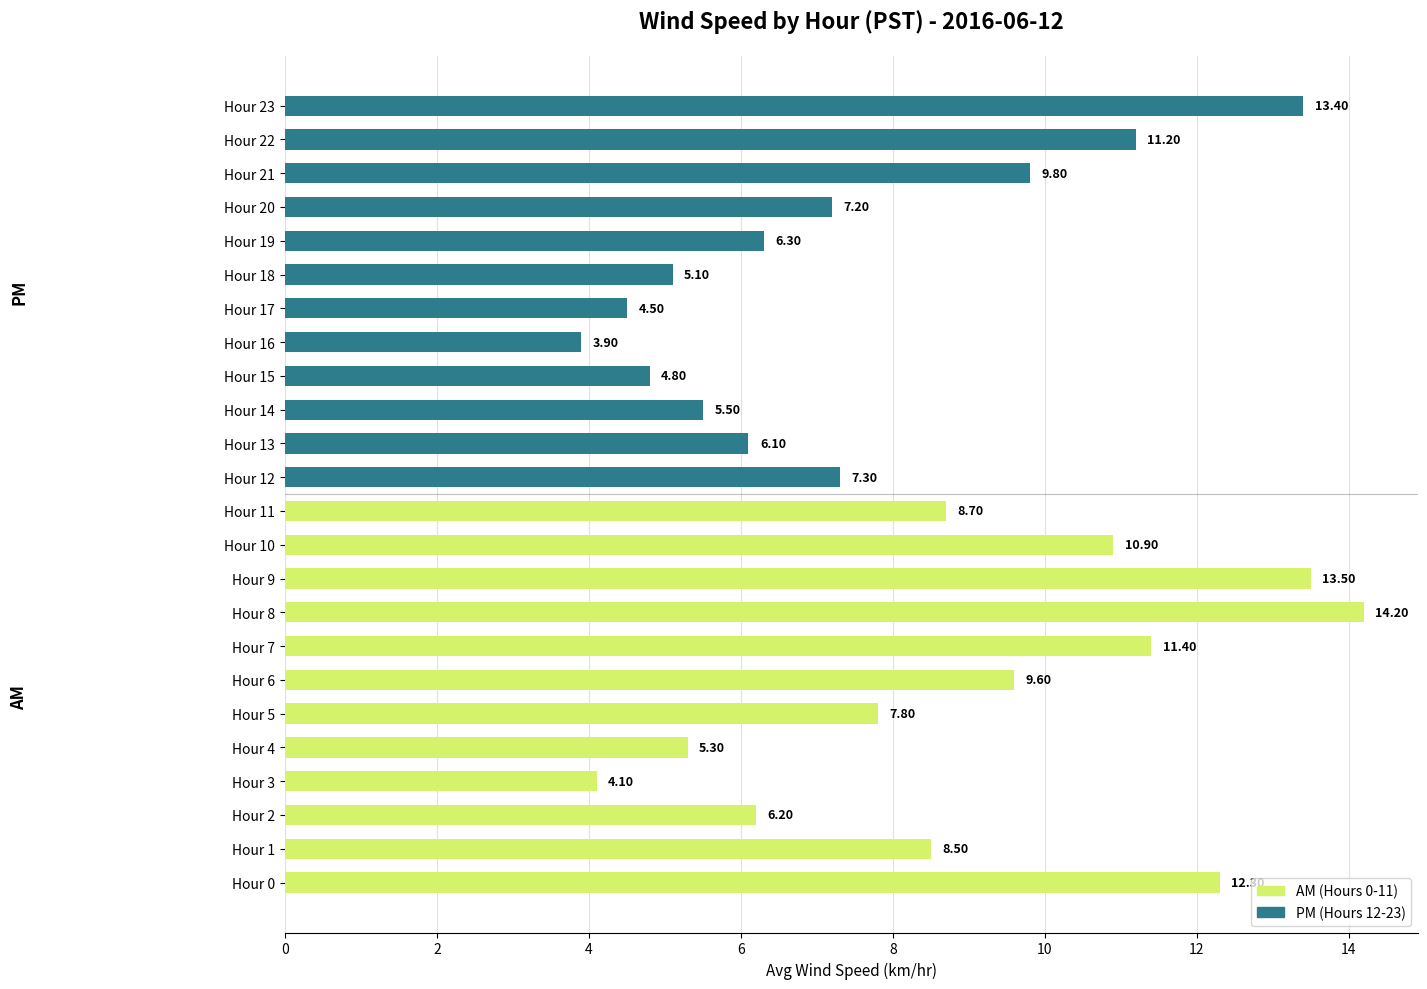

Rank the categories by value from highest to lowest.

Hour 8, Hour 9, Hour 23, Hour 0, Hour 7, Hour 22, Hour 10, Hour 21, Hour 6, Hour 11, Hour 1, Hour 5, Hour 12, Hour 20, Hour 19, Hour 2, Hour 13, Hour 14, Hour 4, Hour 18, Hour 15, Hour 17, Hour 3, Hour 16